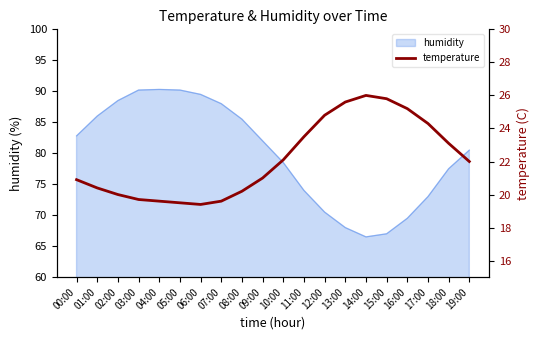

What is the average value?

22.1